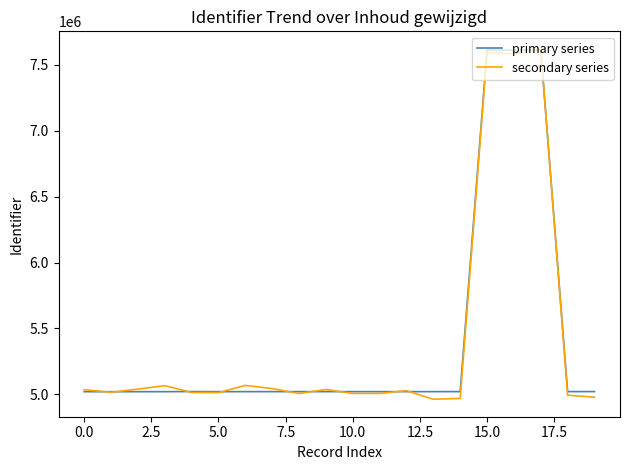

Which series has the widest spread of values?

secondary series